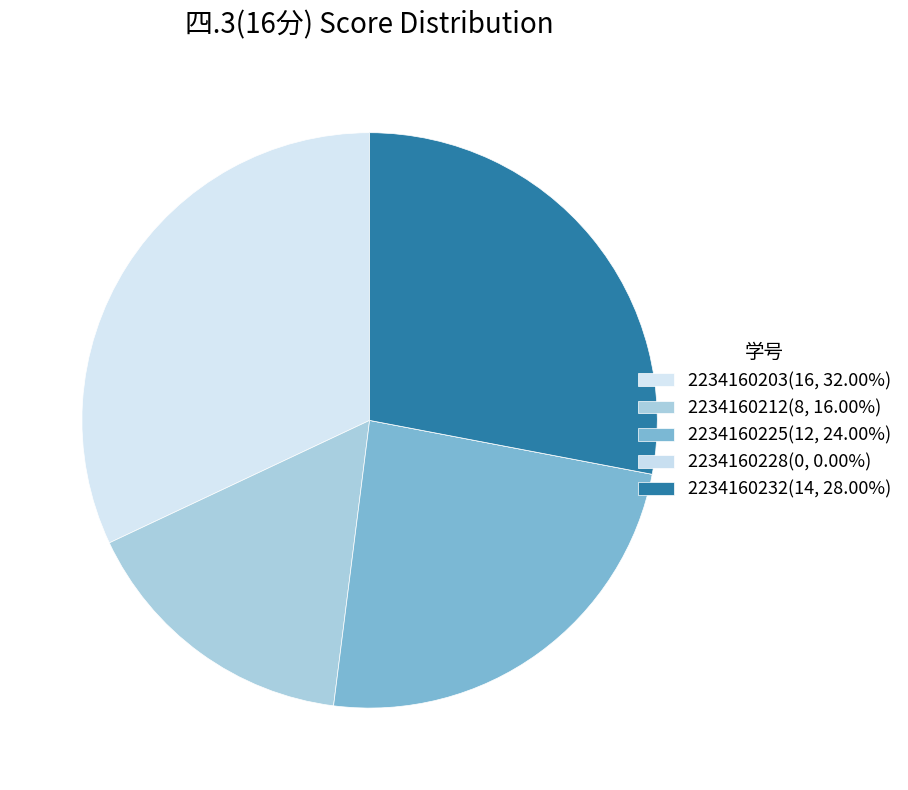

How many slices are in this pie chart?

5